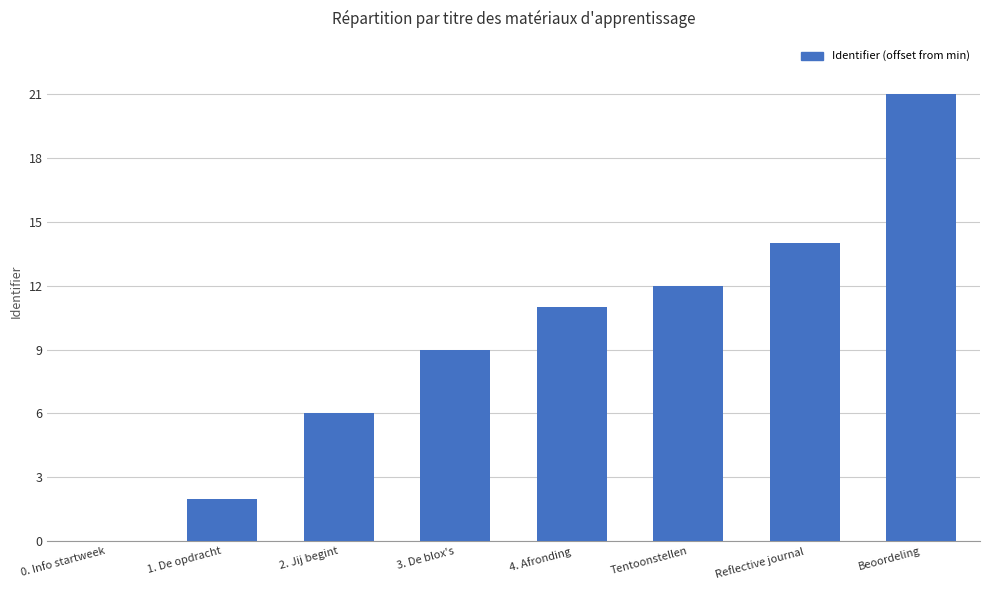

Read the value at Reflective journal.

14